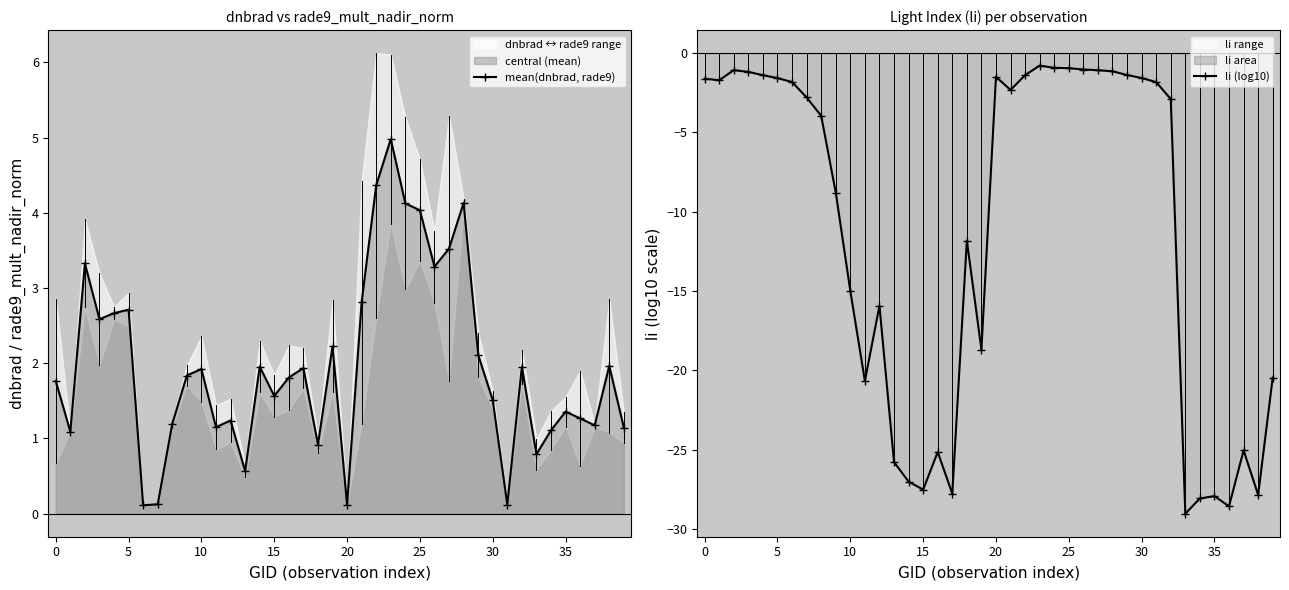

True or false: mean(dnbrad, rade9) has more than 1 points higher than both neighbors.

True